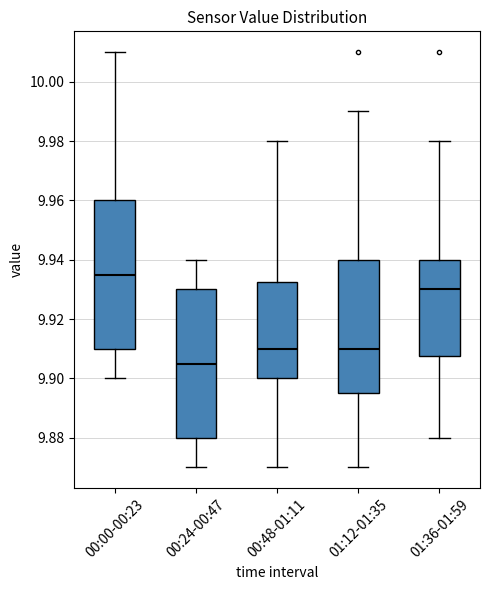

Reading left to right, transcribe this box plot: for each box, give where its median line is, the range the box spans, and where its two whiskers end, as read against the y-axis. The values are not printed on the chart, so give them approximately, as read against the axis.

00:00-00:23: median 9.936, box 9.910 to 9.960, whiskers 9.900 to 10.010
00:24-00:47: median 9.906, box 9.880 to 9.930, whiskers 9.870 to 9.940
00:48-01:11: median 9.910, box 9.900 to 9.932, whiskers 9.870 to 9.980
01:12-01:35: median 9.910, box 9.896 to 9.940, whiskers 9.870 to 9.990
01:36-01:59: median 9.930, box 9.908 to 9.940, whiskers 9.880 to 9.980